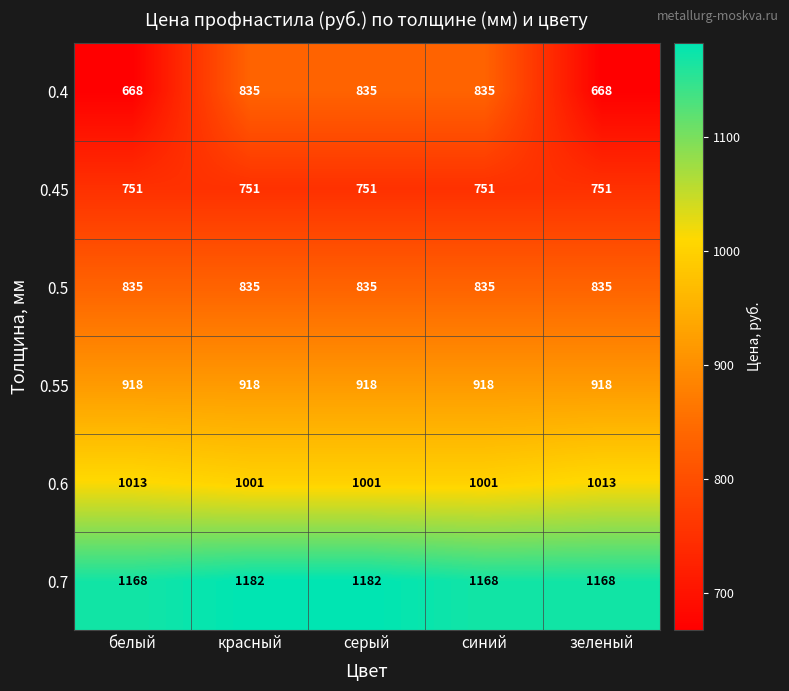

Read the 0.7 value at серый, to the nearest 10.

1180